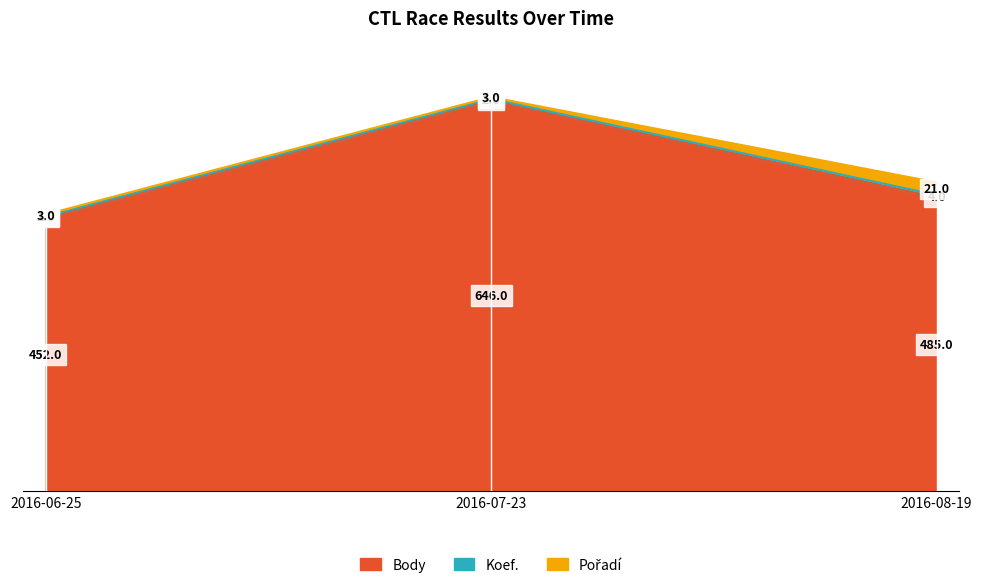

Which series has the largest total across all categories?

Body